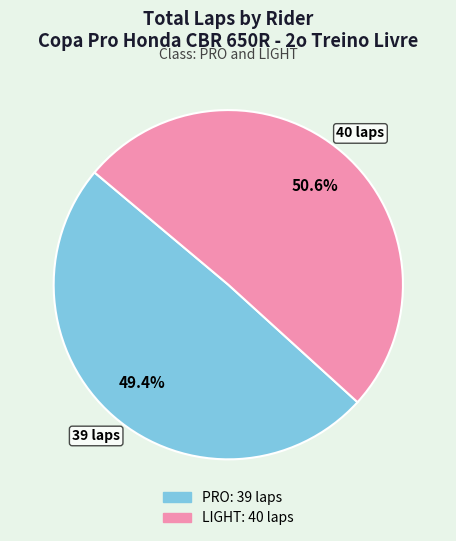

Does any single category account for the majority?

Yes